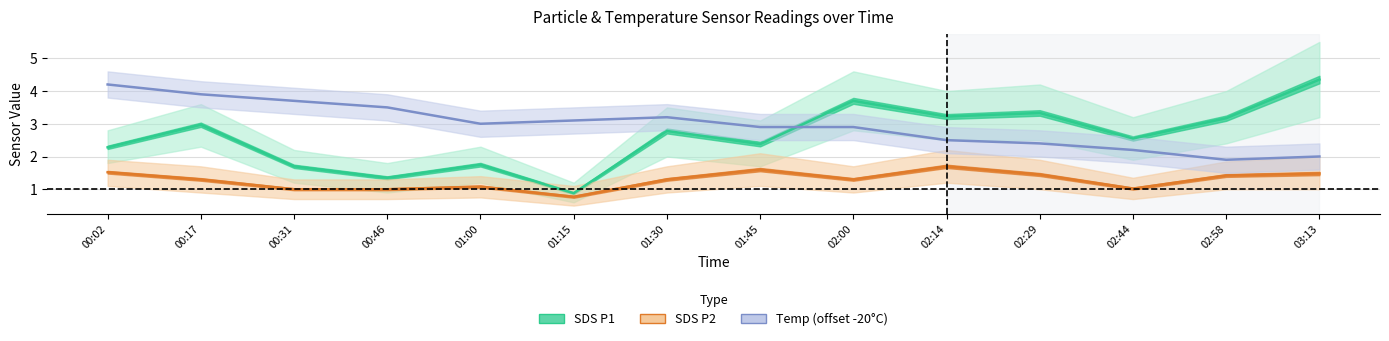

Which series has the largest total across all categories?

Temp (offset -20°C)